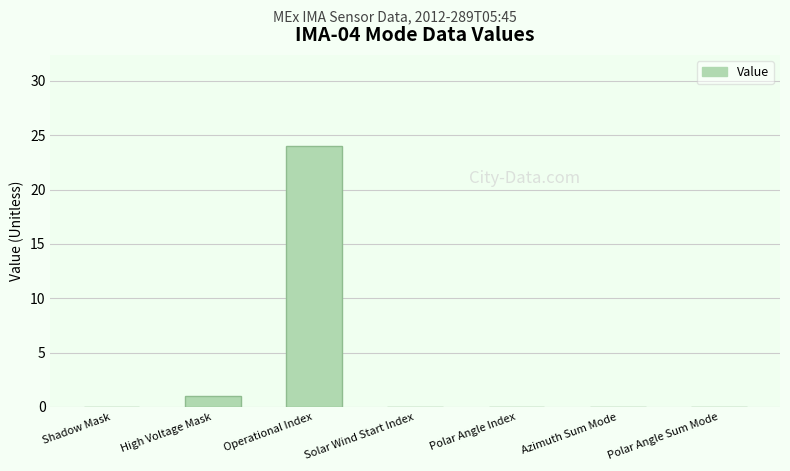

What value does the data have at Operational Index?

24